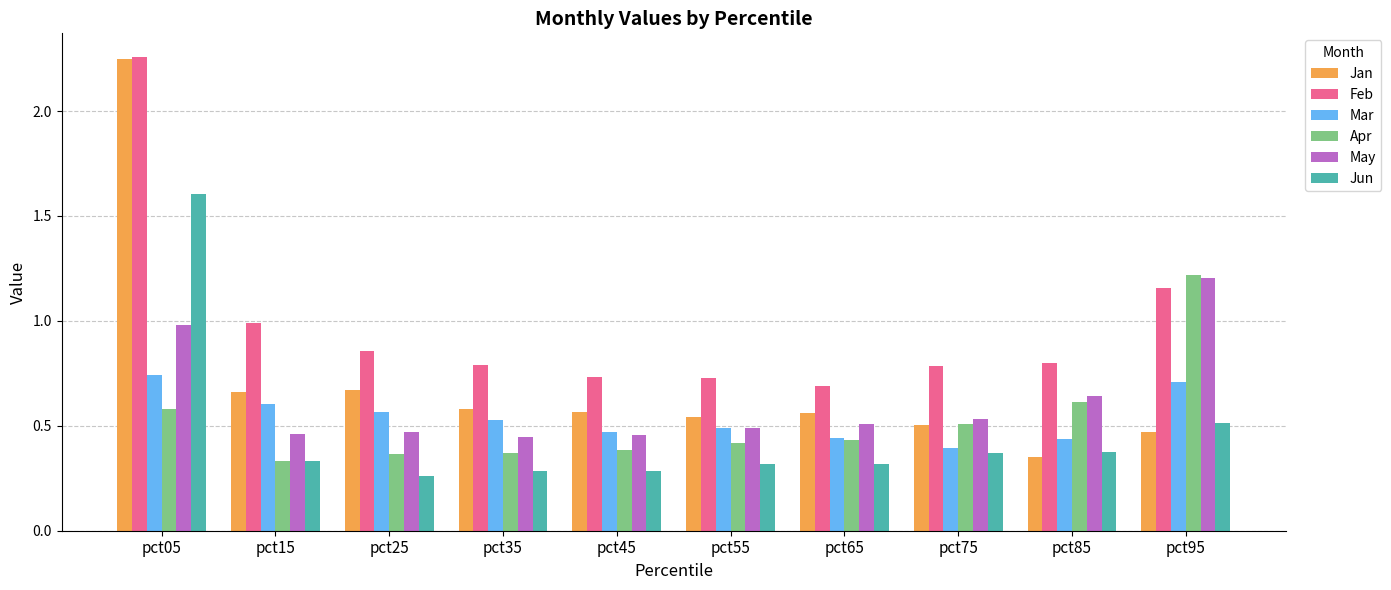

What is the difference between the May values at pct65 and pct85?

0.1